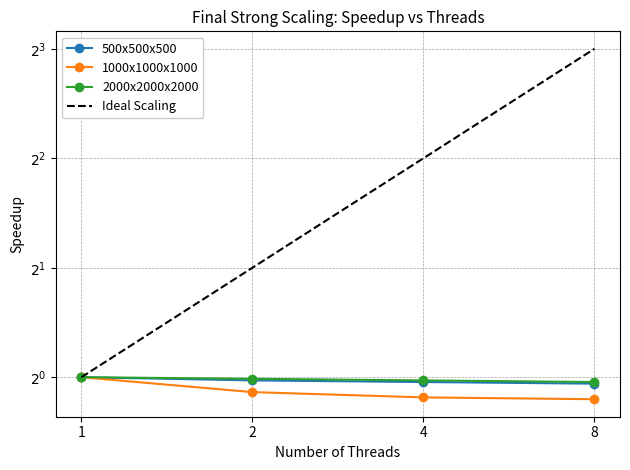

What is the value of the 2000x2000x2000 point at the 2nd from the left?

1.0